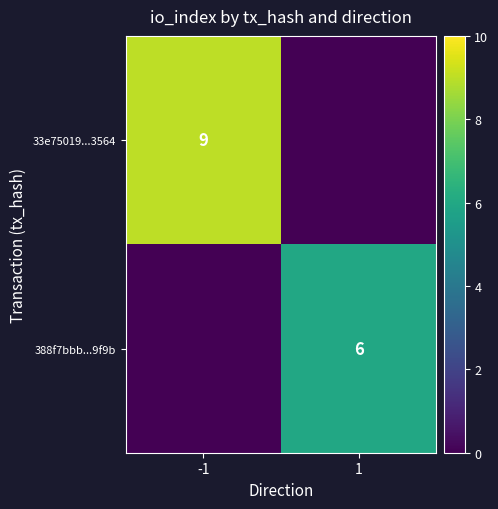

The value of 33e75019...3564 at -1 is 15. True or false?

False